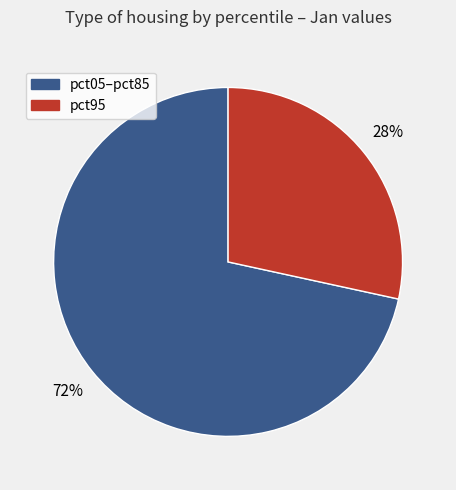

To the nearest percent, what portion does pct95 represent?

28%